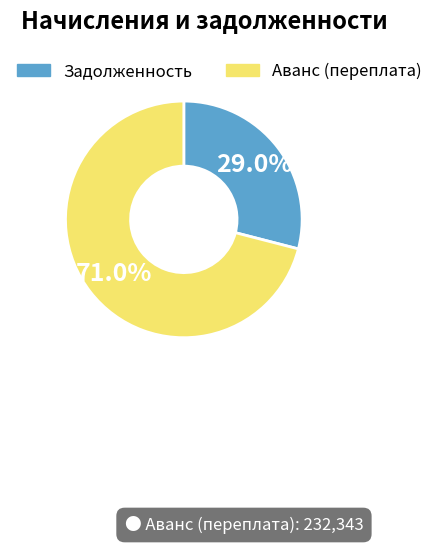

Is there any slice that represents more than half of the pie?

Yes